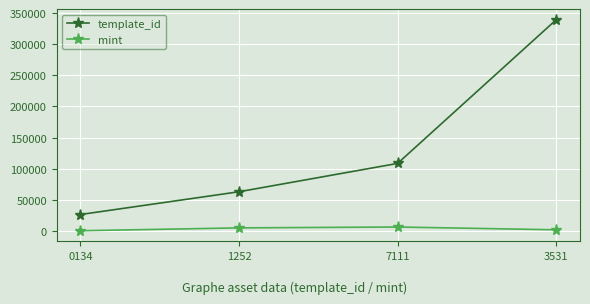

True or false: template_id and mint cross at least once.

False